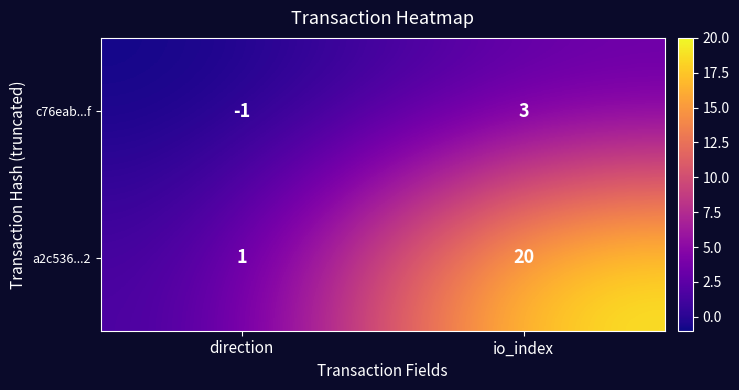

At which category is the sum across all series the highest?

io_index